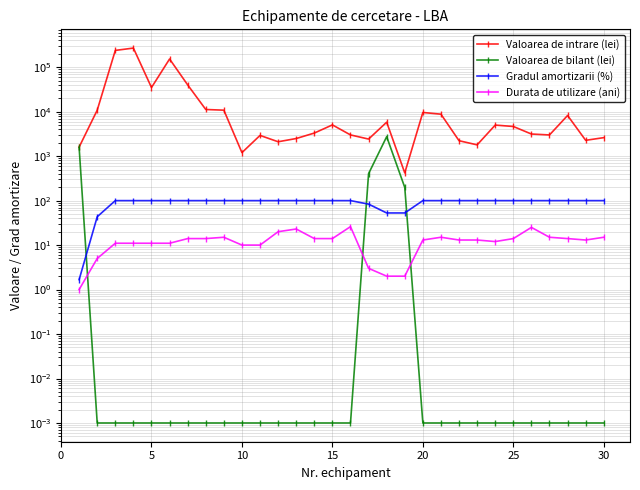

The Gradul amortizarii (%) series shows 100.0 at 30. True or false?

True